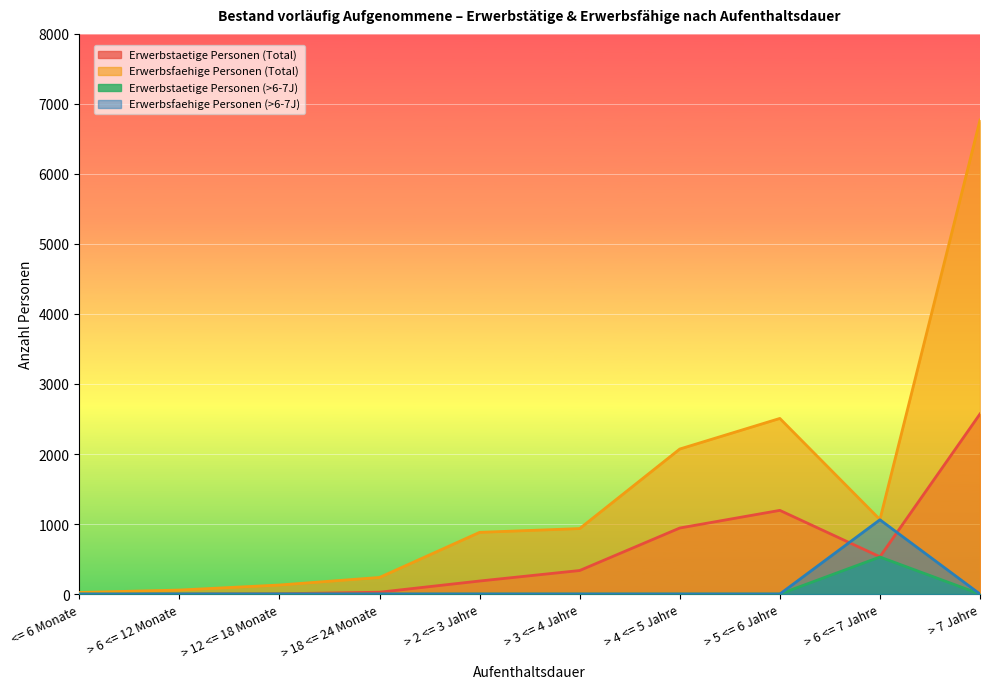

The Erwerbstaetige Personen (>6-7J) series shows -231 at > 5 <= 6 Jahre. True or false?

False